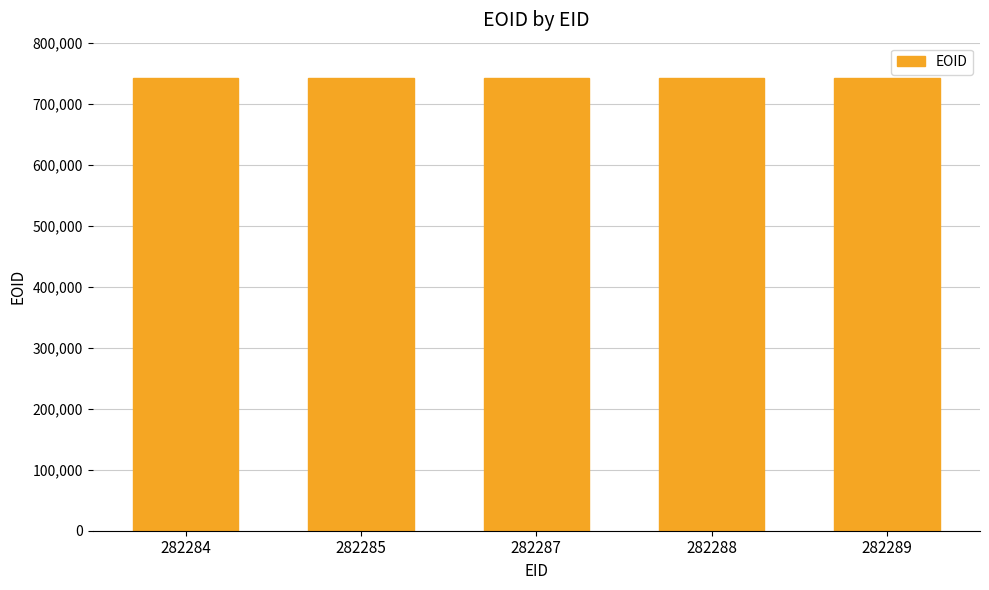

The value at 282289 is 313219. True or false?

False